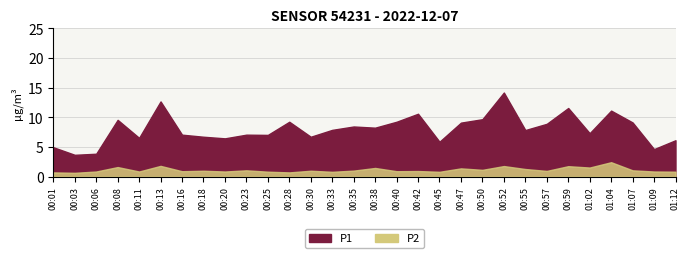

In P1, how many points are higher than both neighbors (excluding endpoints)?

9